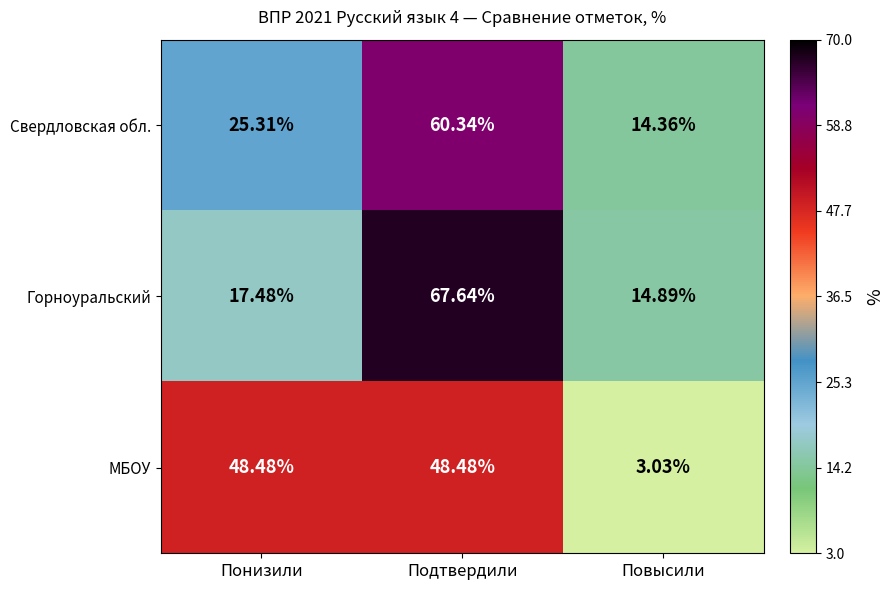

Between Понизили and Повысили, which series saw the biggest shift?

МБОУ